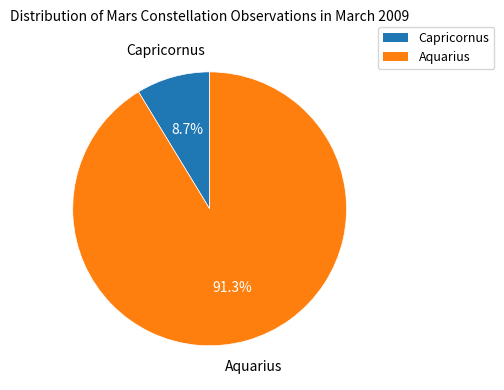

Between Aquarius and Capricornus, which is larger?

Aquarius